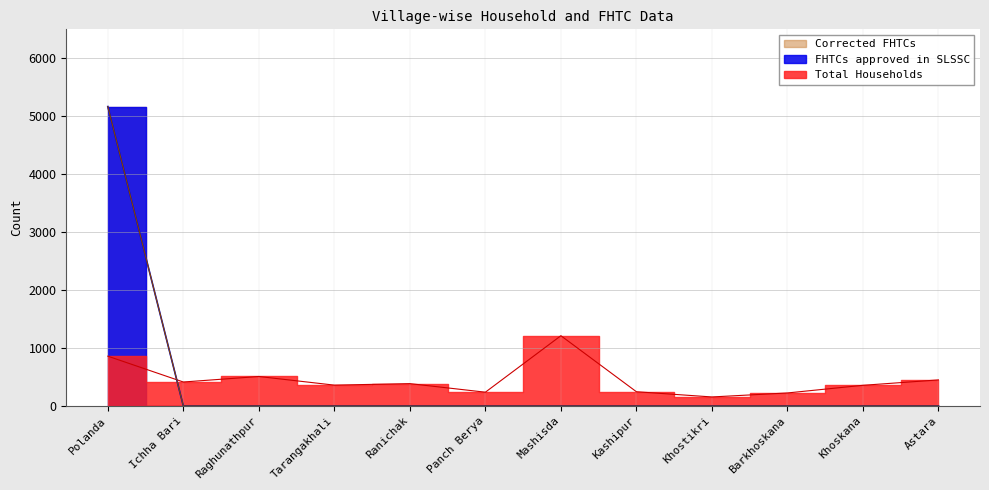

Reading left to right, what are all the values shown in this chart?

Total Households: Polanda=859	Ichha Bari=413	Raghunathpur=508	Tarangakhali=359	Ranichak=385	Panch Berya=237	Mashisda=1212	Kashipur=245	Khostikri=155	Barkhoskana=224	Khoskana=356	Astara=449
FHTCs approved in SLSSC: Polanda=5167	Ichha Bari=0	Raghunathpur=0	Tarangakhali=0	Ranichak=0	Panch Berya=0	Mashisda=0	Kashipur=0	Khostikri=0	Barkhoskana=0	Khoskana=0	Astara=0
Corrected FHTCs: Polanda=5167	Ichha Bari=0	Raghunathpur=0	Tarangakhali=0	Ranichak=0	Panch Berya=0	Mashisda=0	Kashipur=0	Khostikri=0	Barkhoskana=0	Khoskana=0	Astara=0